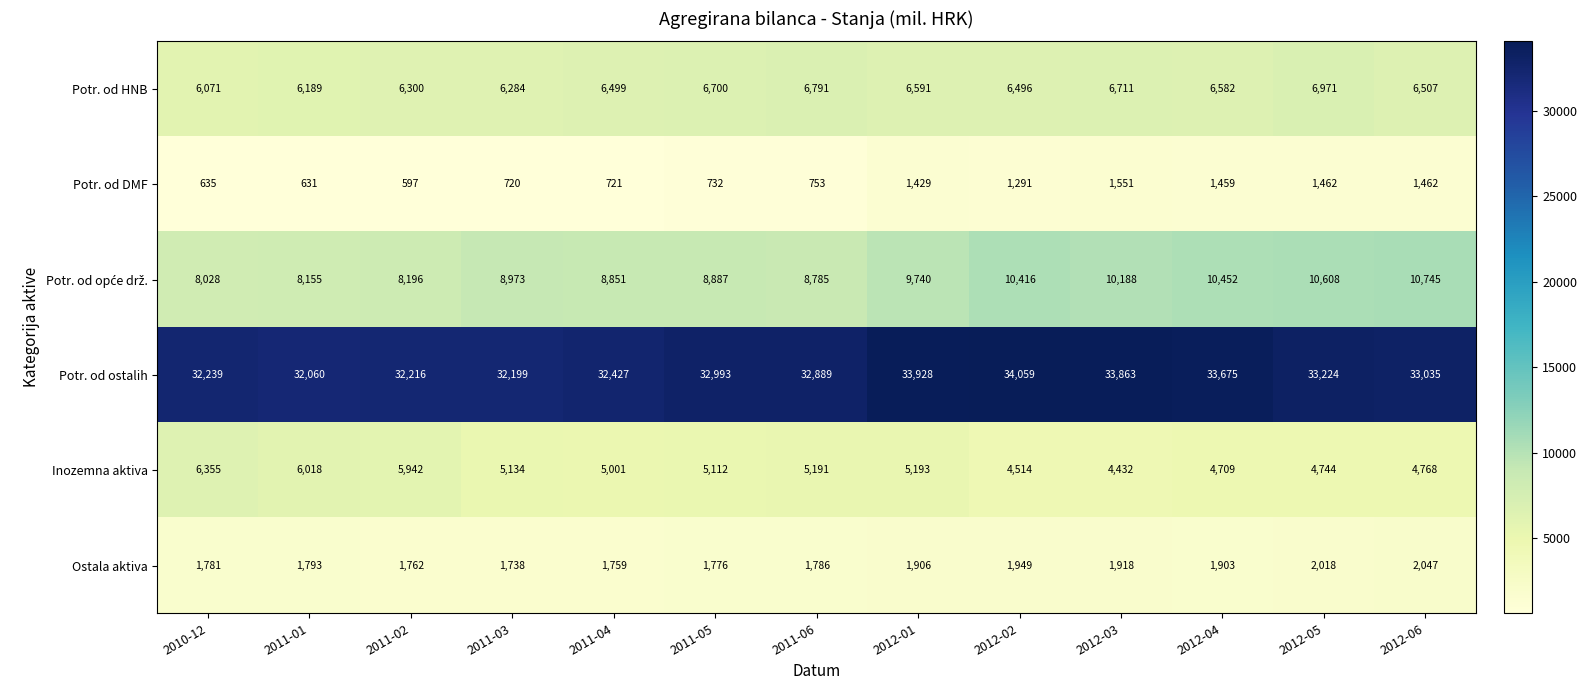

What is the average value of the Potr. od HNB series?

6515